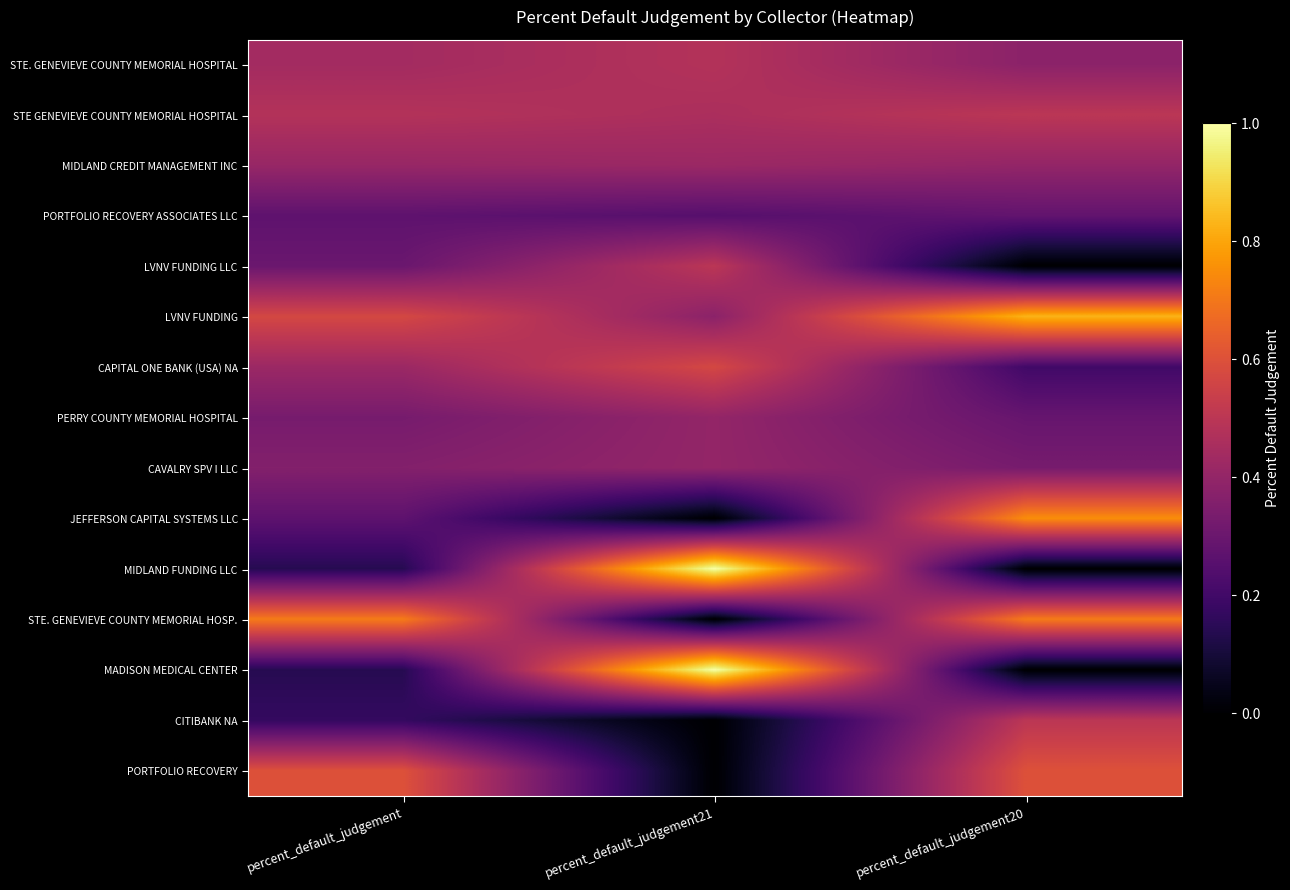

What is the spread (max minus min) of values at percent_default_judgement20?

0.8